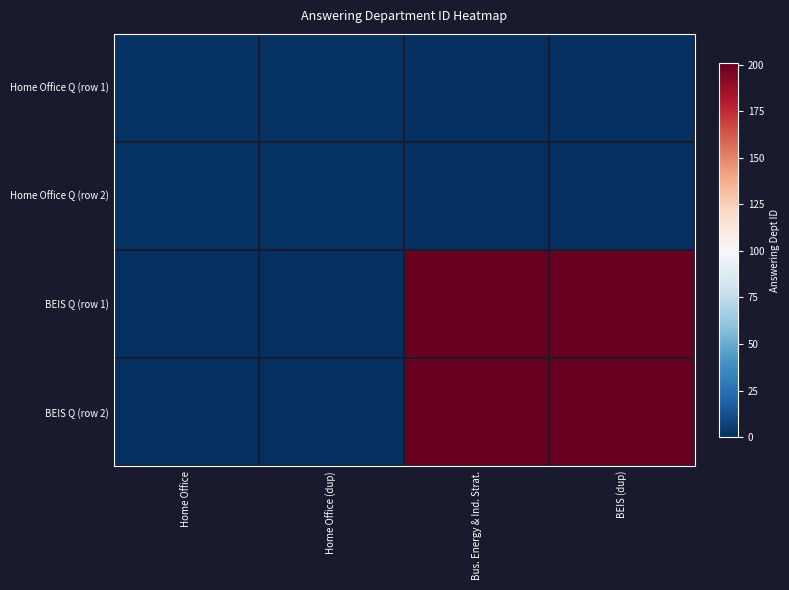

Reading right to left, transcribe all the data shown in this chart.

Home Office Q (row 1): BEIS (dup)=0	Bus. Energy & Ind. Strat.=0	Home Office (dup)=1	Home Office=1
Home Office Q (row 2): BEIS (dup)=0	Bus. Energy & Ind. Strat.=0	Home Office (dup)=1	Home Office=1
BEIS Q (row 1): BEIS (dup)=201	Bus. Energy & Ind. Strat.=201	Home Office (dup)=0	Home Office=0
BEIS Q (row 2): BEIS (dup)=201	Bus. Energy & Ind. Strat.=201	Home Office (dup)=0	Home Office=0